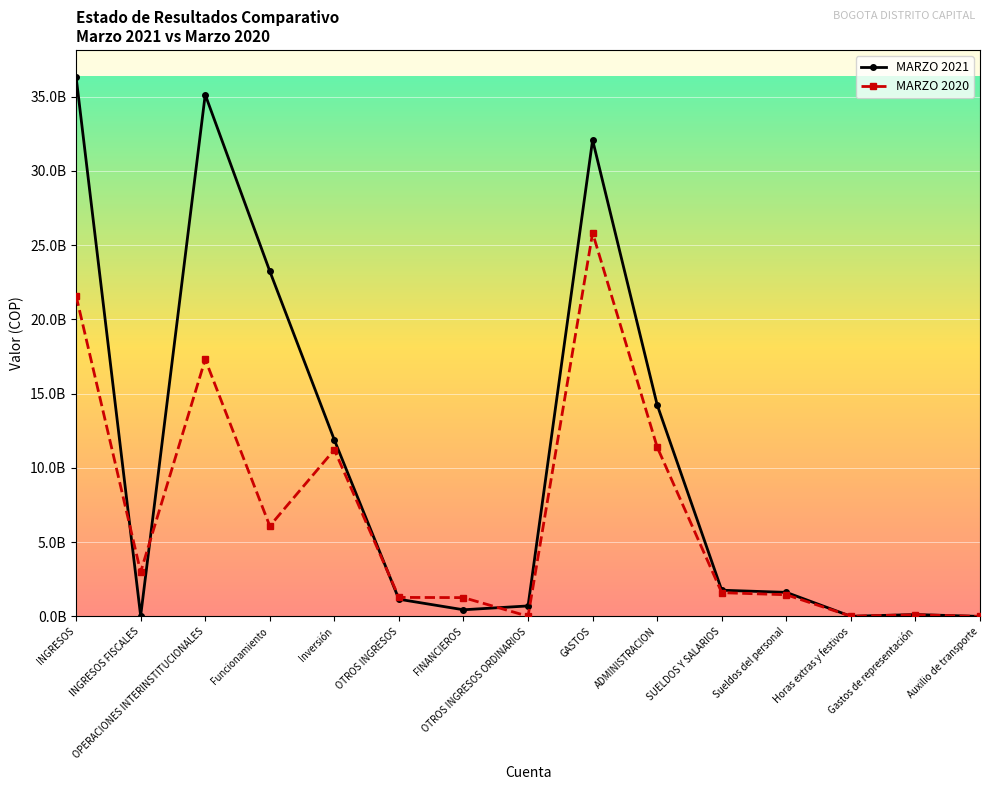

At how many categories does at least one series exceed 28635703137?

3